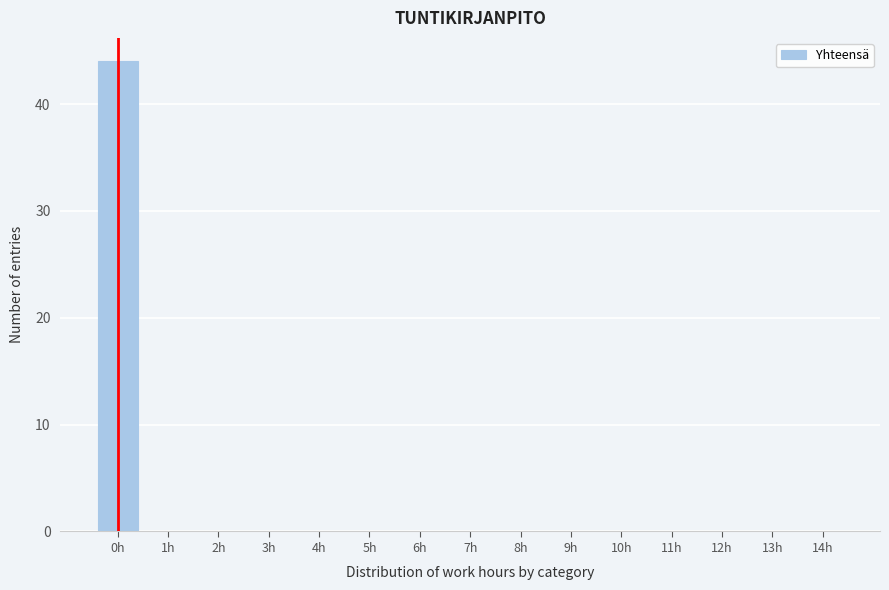

Reading left to right, extract all data points from this chart.

0h=44	1h=0	2h=0	3h=0	4h=0	5h=0	6h=0	7h=0	8h=0	9h=0	10h=0	11h=0	12h=0	13h=0	14h=0